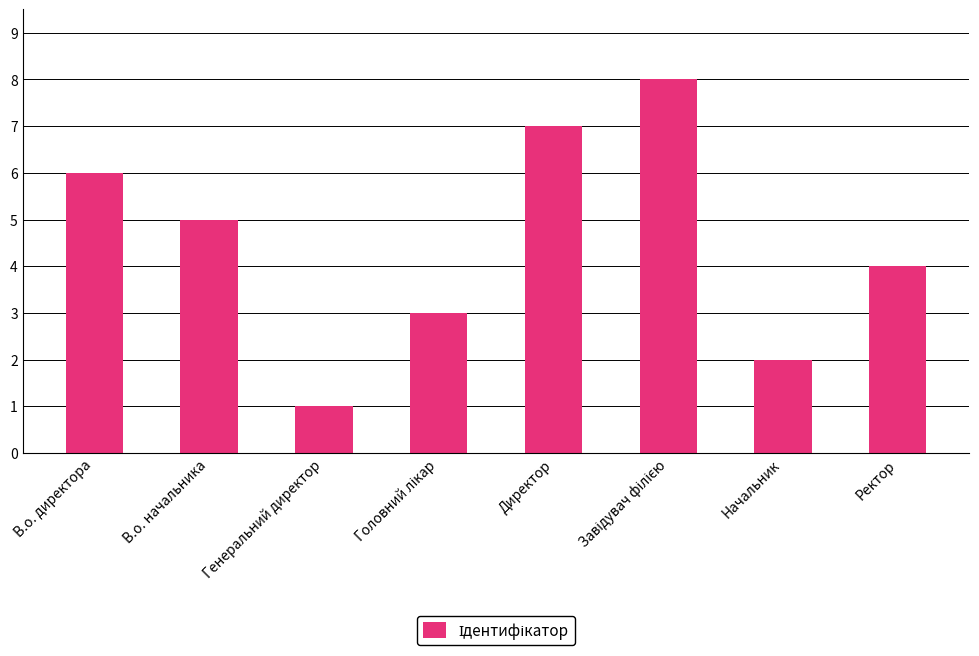

How many data points does each series have?

8